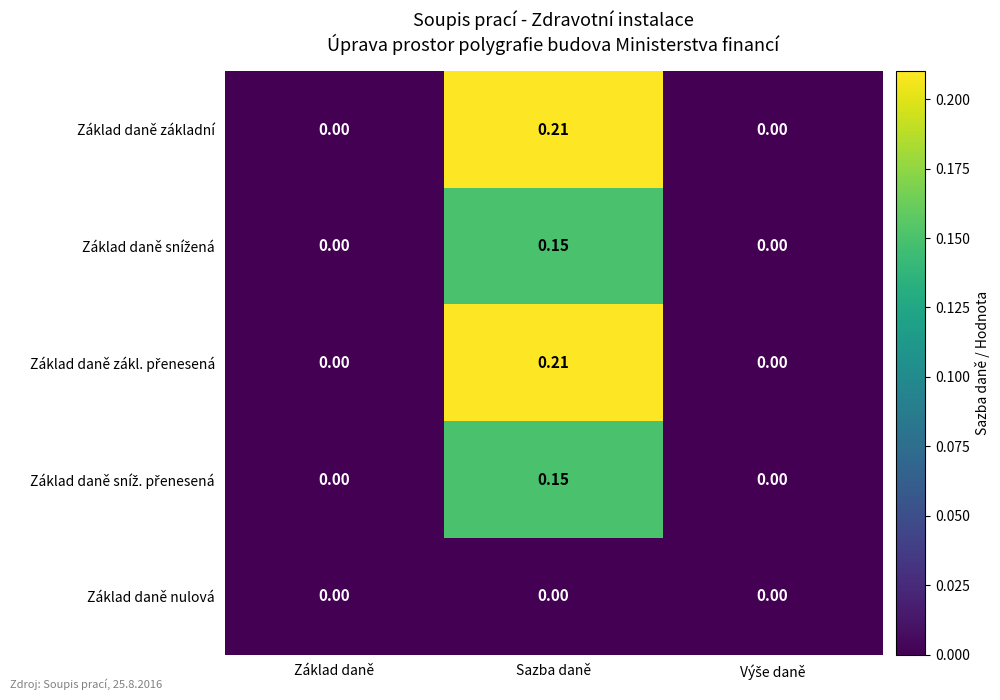

Which category has the highest value in the Základ daně základní series?

Sazba daně